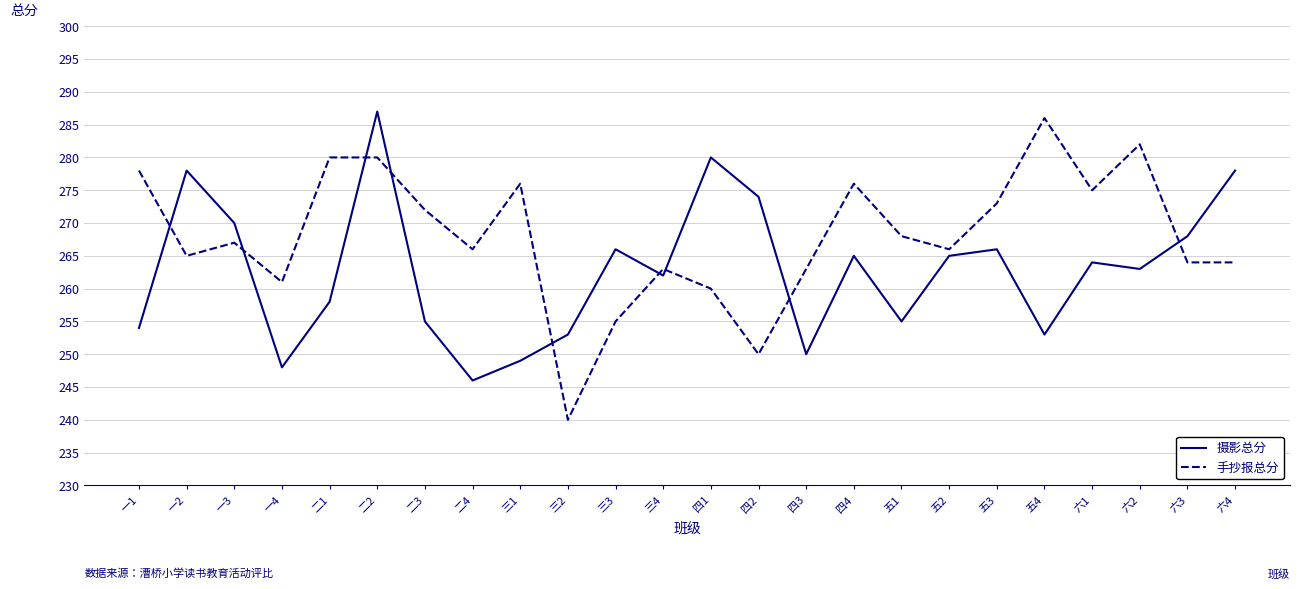

Does the chart have visible grid lines?

Yes